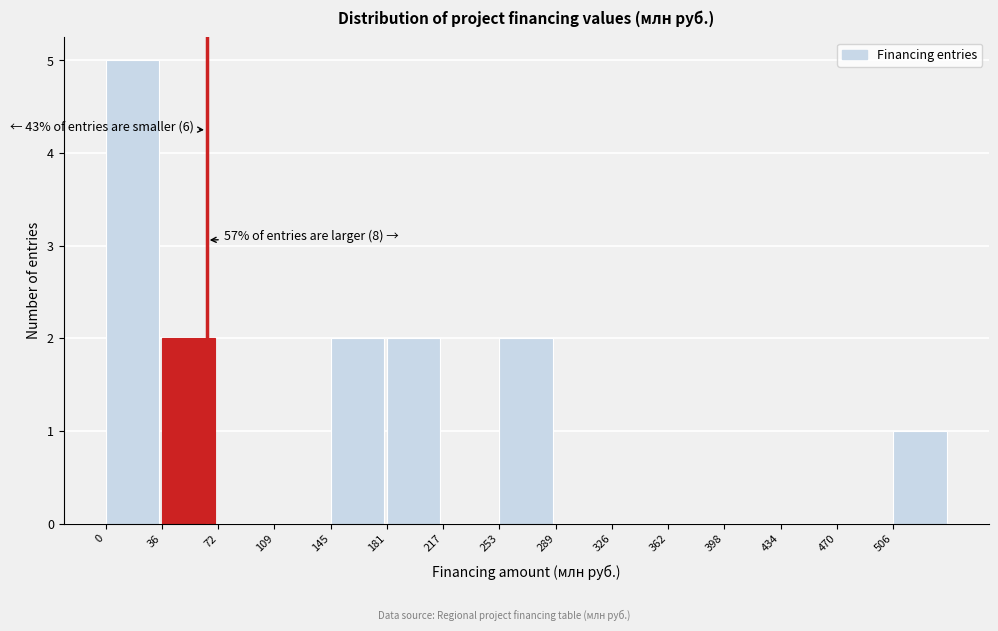

Which range on the x-axis has the tallest bar?

0 to 35